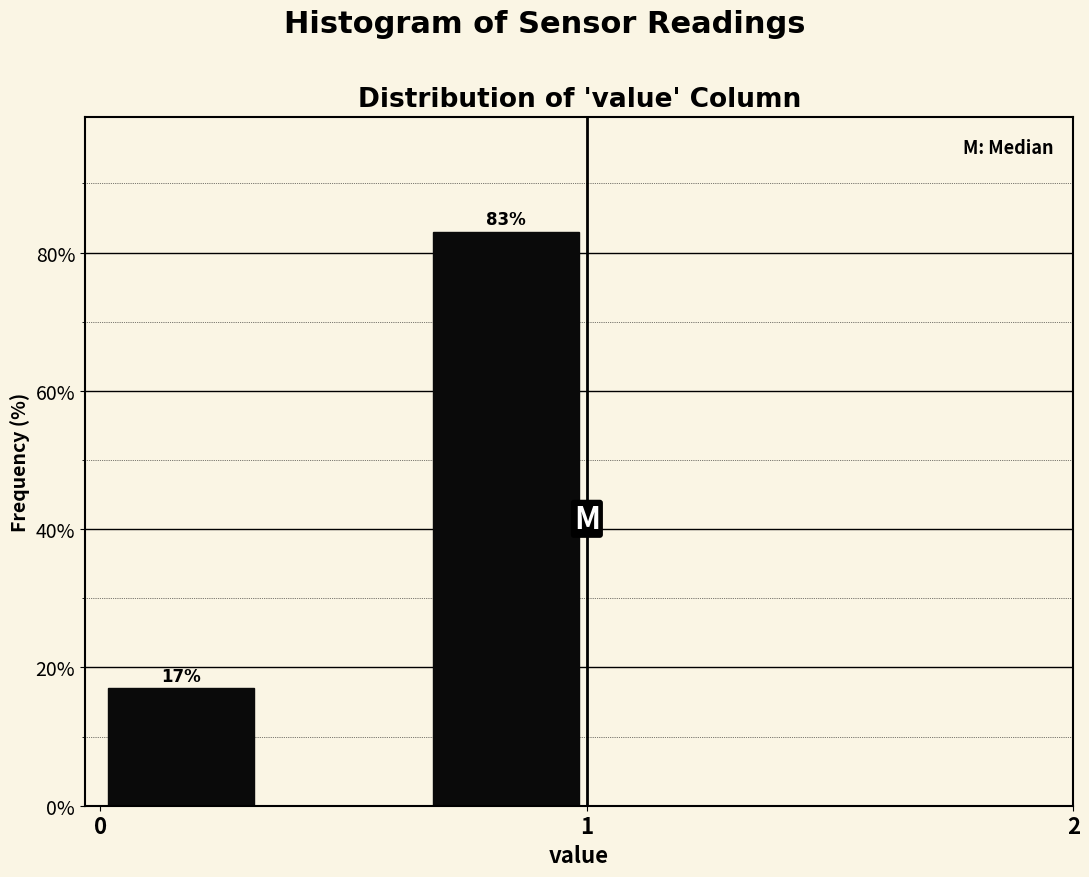

Read against the x-axis, roughly where is the centre of the tallest bar?

0.8